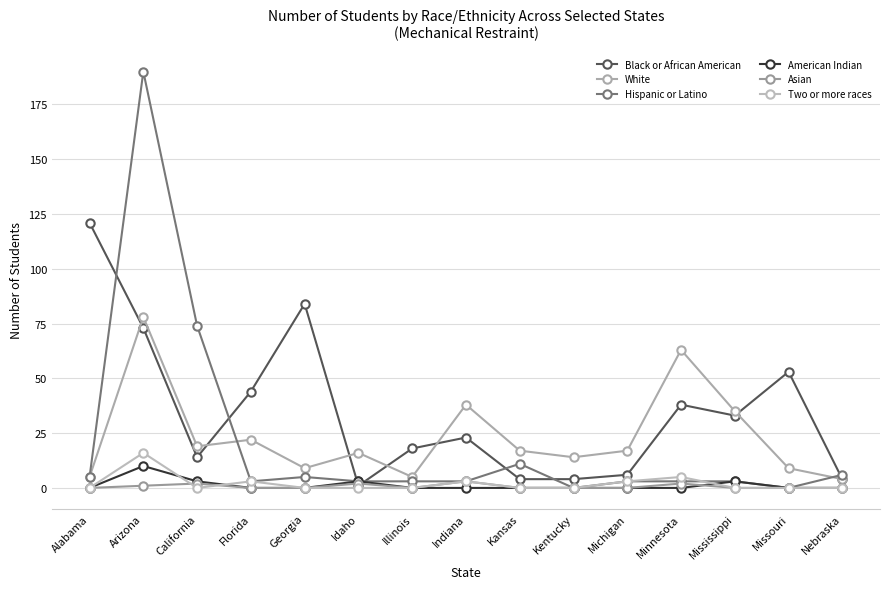

Which series has the largest range (max minus min)?

Hispanic or Latino